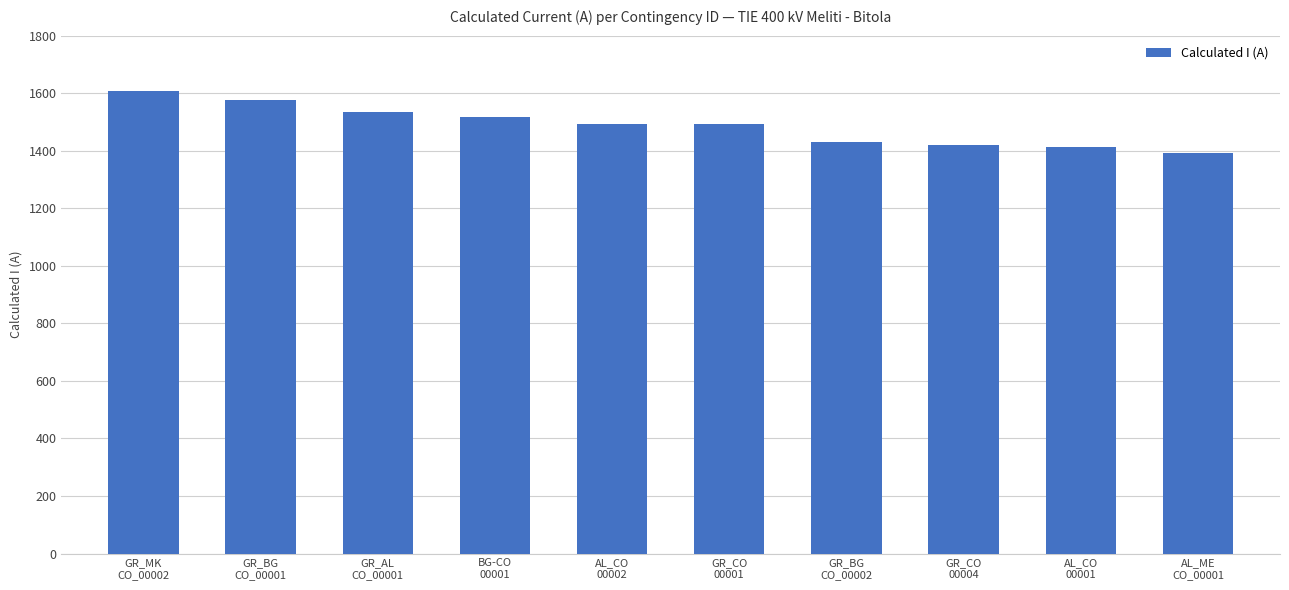

What is the sum of the values at AL_CO
00001 and GR_CO
00001?

2908